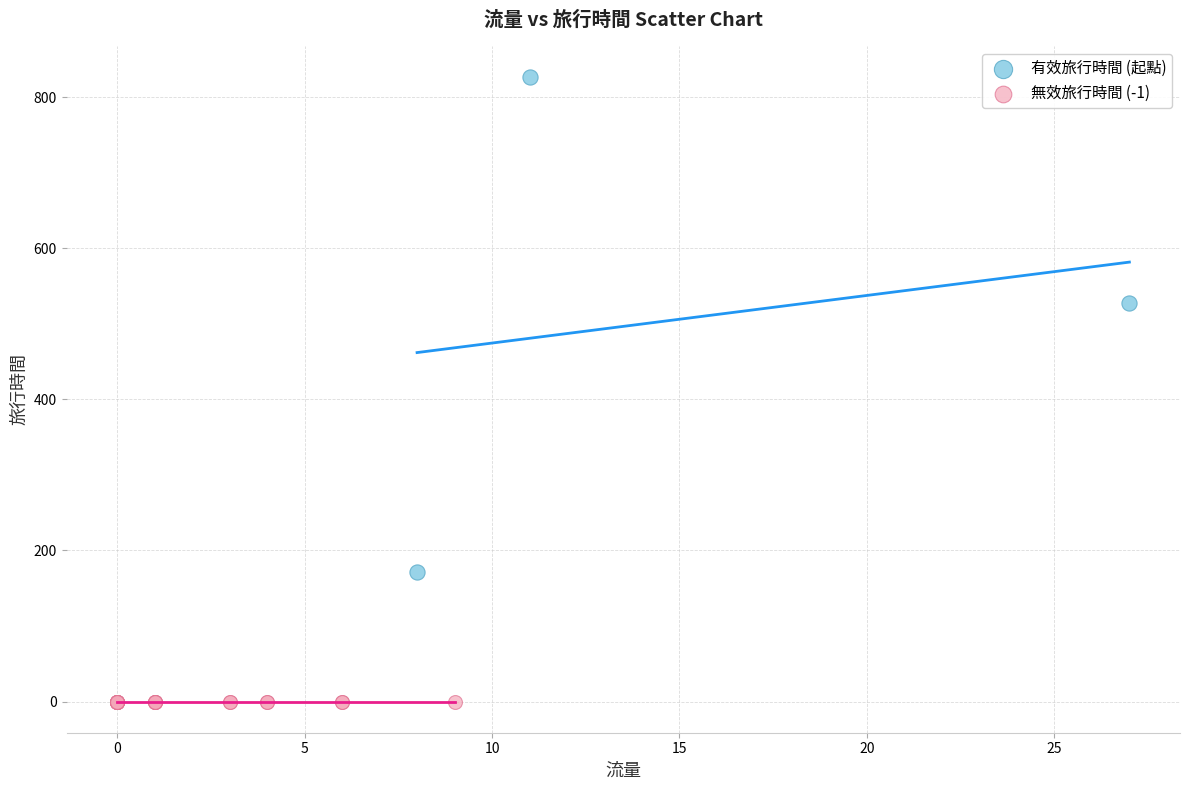

Which series reaches the minimum Y coordinate?

無效旅行時間 (-1)